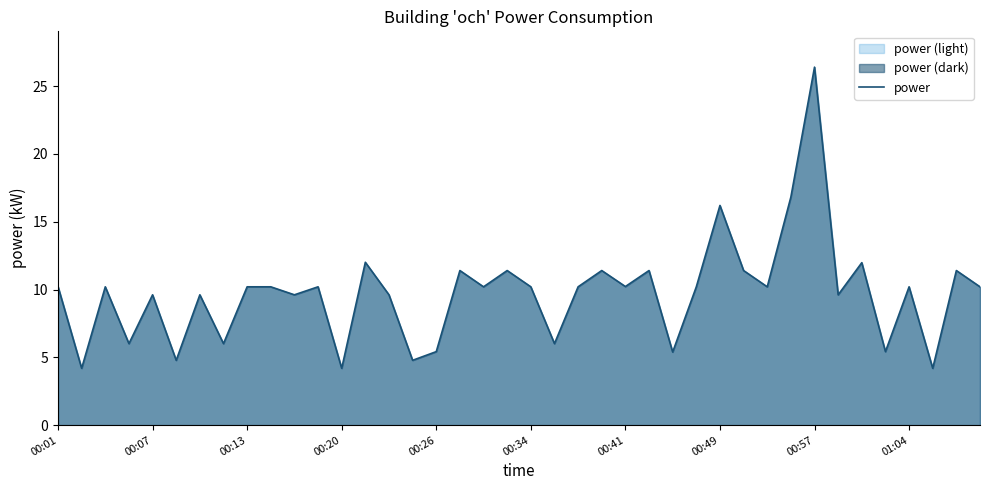

The chart shows a value of 7.0 at 00:01. True or false?

False